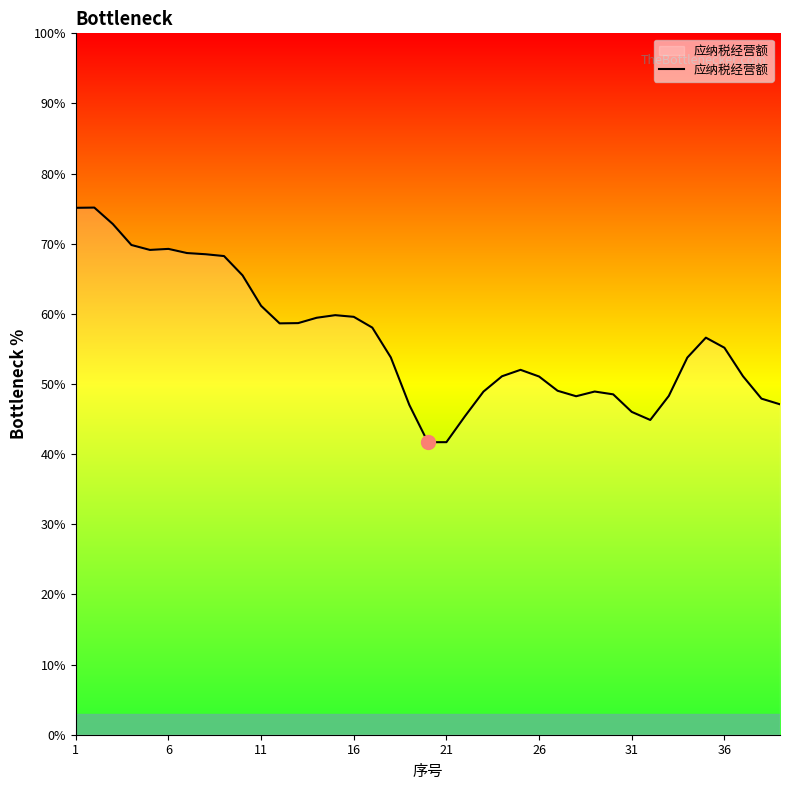

What is the difference between the maximum and minimum values?

33.5